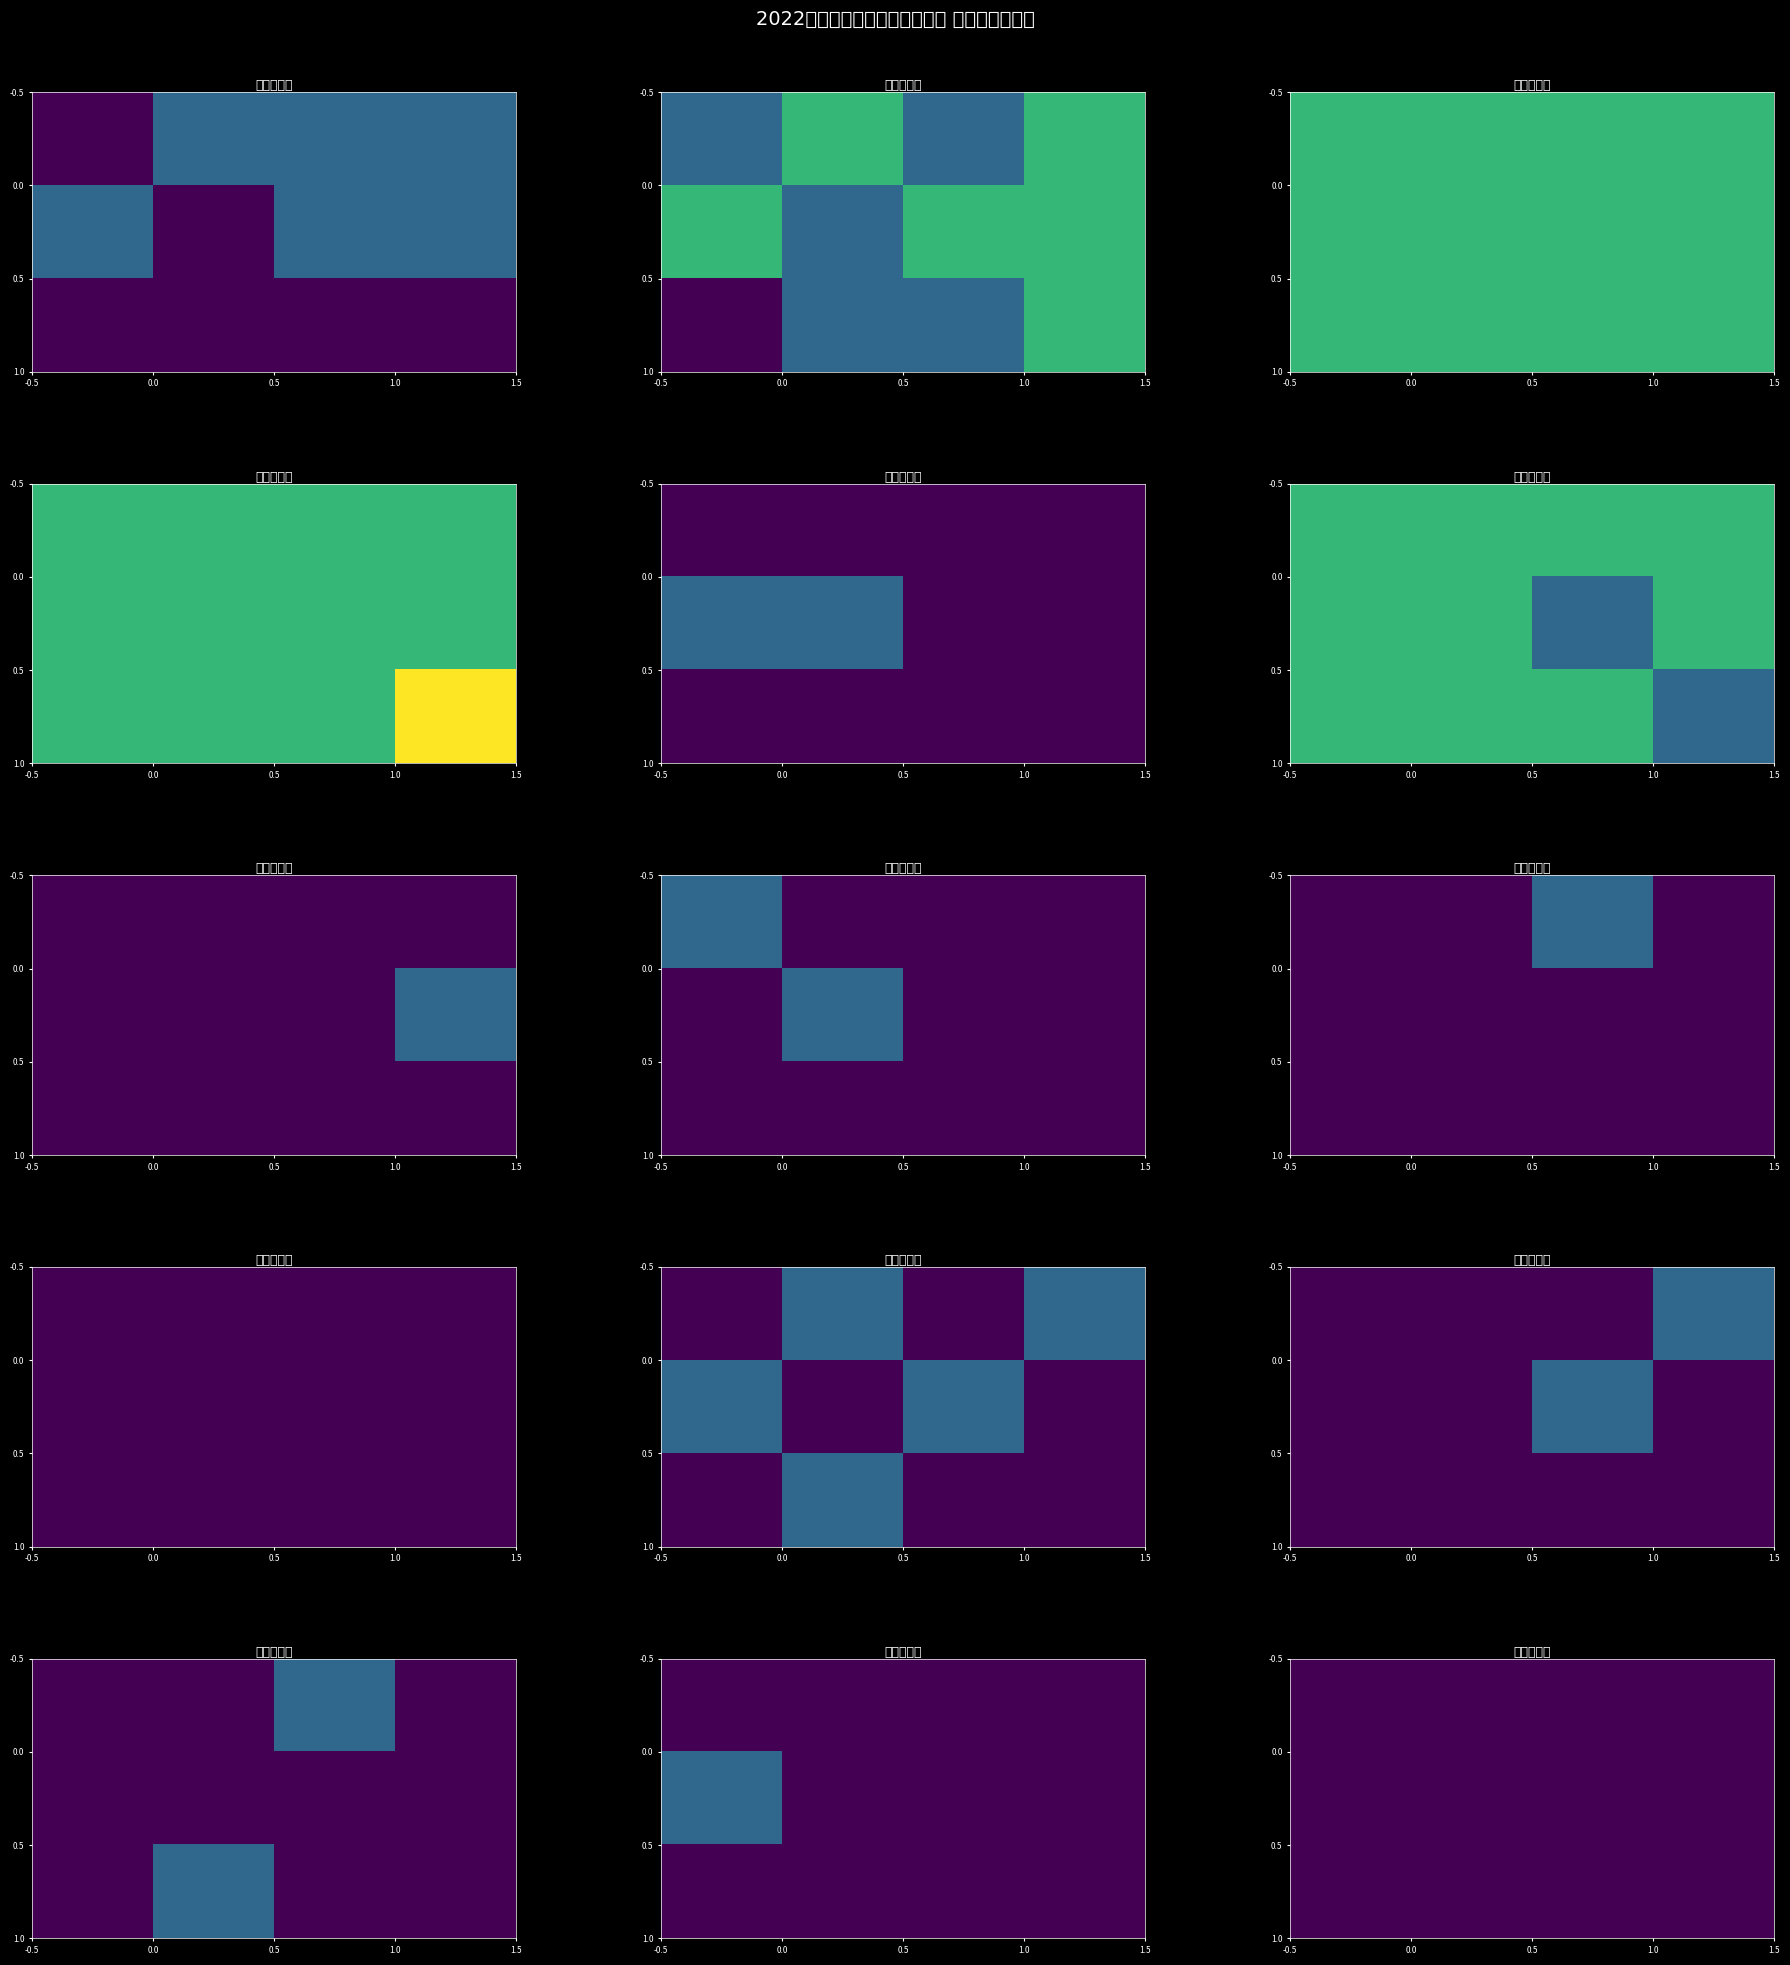

True or false: 大路监管所 has a value of 3 at 8月.

False